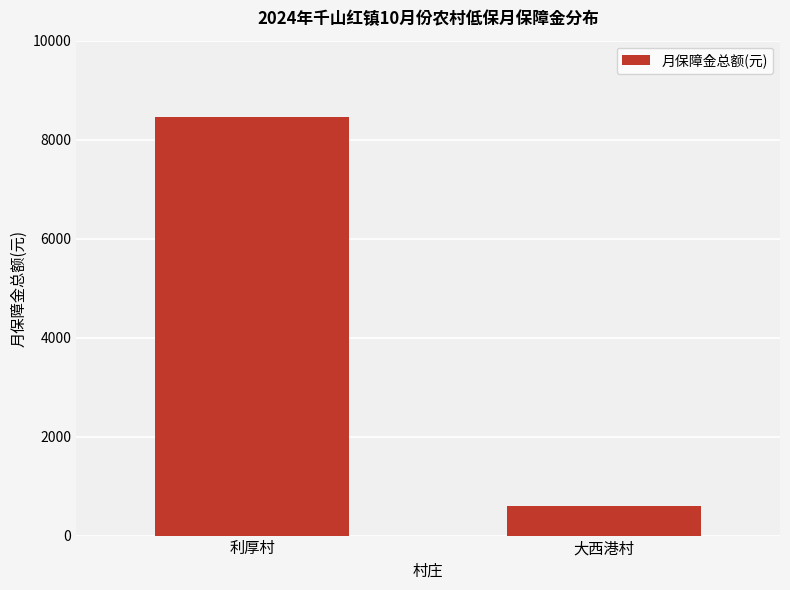

What is the value of the 2nd bar from the left?

594